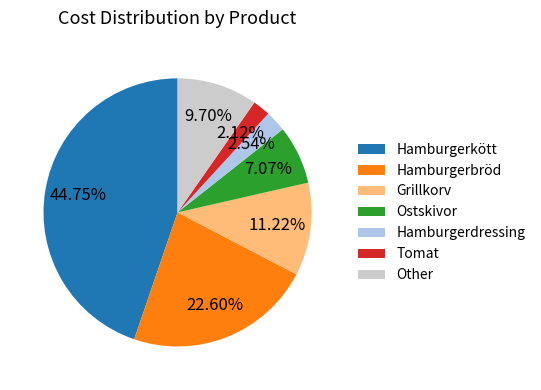

What is the ratio of the value at Hamburgerkött to the value at Grillkorv?

4.0